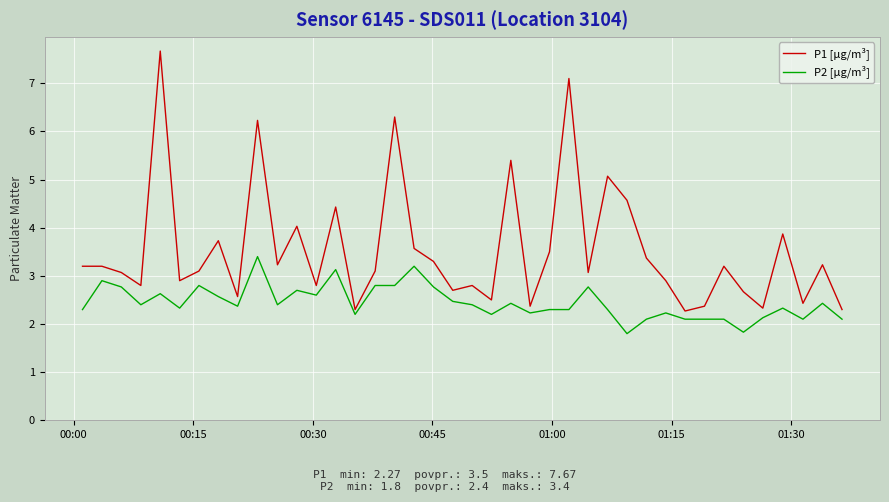

What is the difference between the second highest and second lowest values in the P2 [µg/m³] series?

1.4